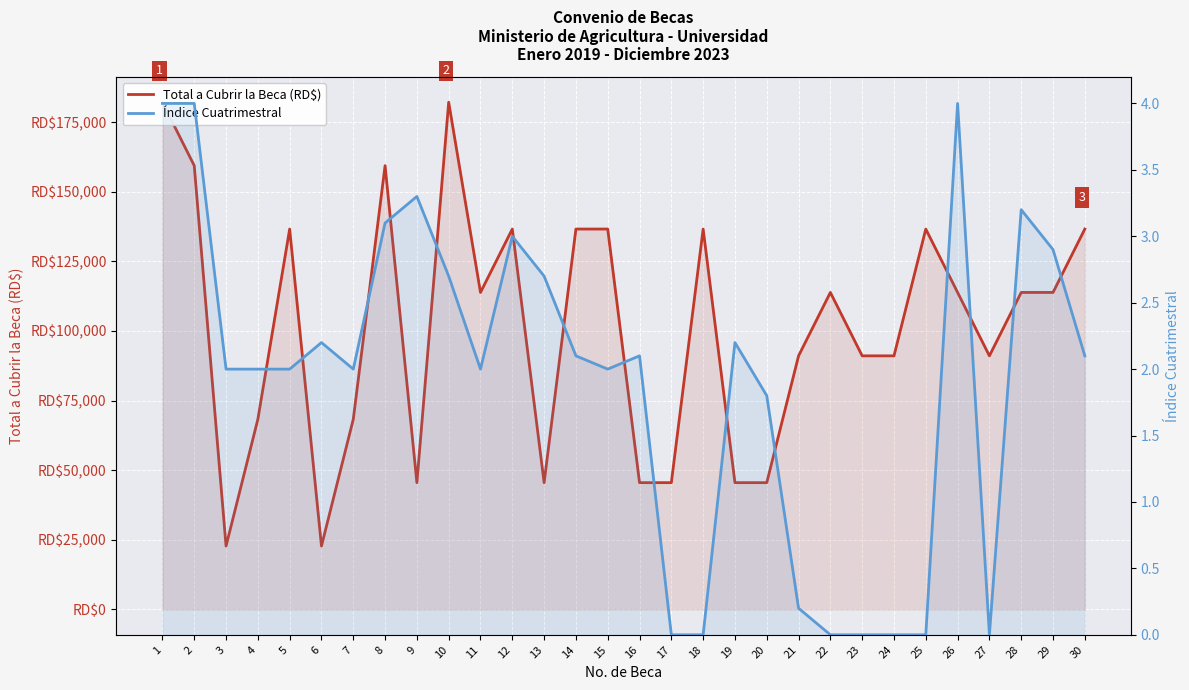

What is the difference between the Índice Cuatrimestral values at 4 and 28?

1.2